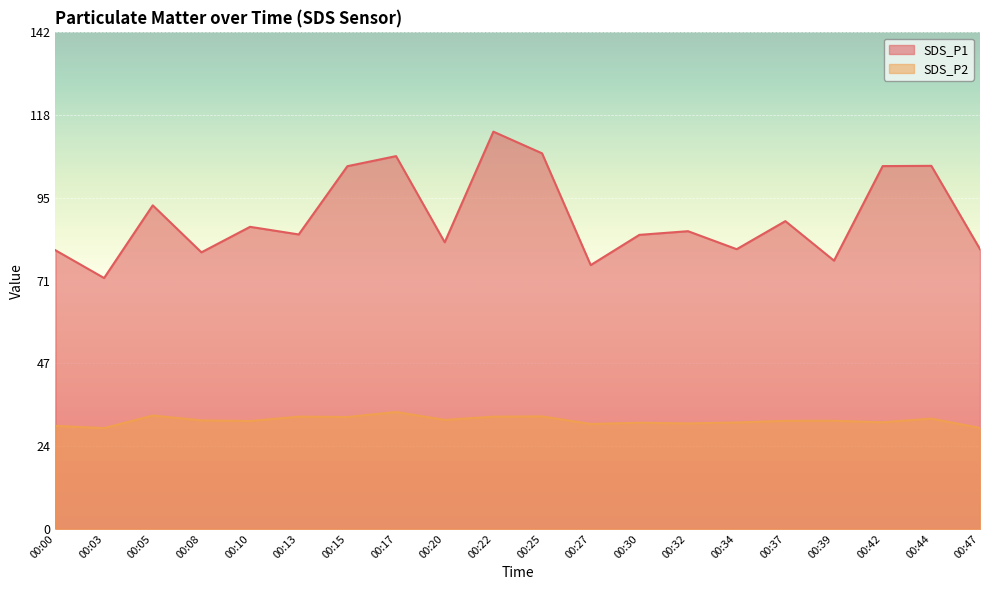

At 00:42, list the series in order from smallest to largest.

SDS_P2, SDS_P1